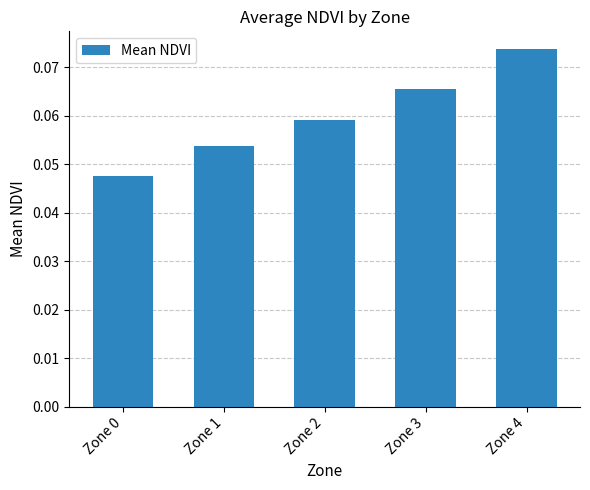

The chart shows a value of 0.0 at Zone 2. True or false?

False